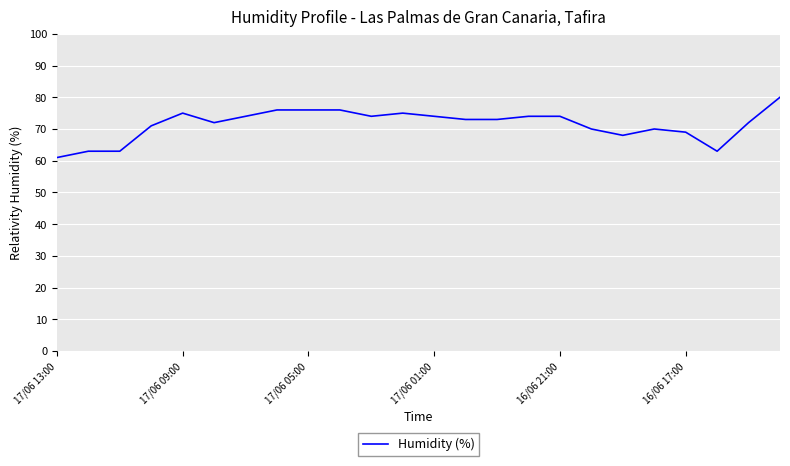

What is the difference between the maximum and minimum values?

19